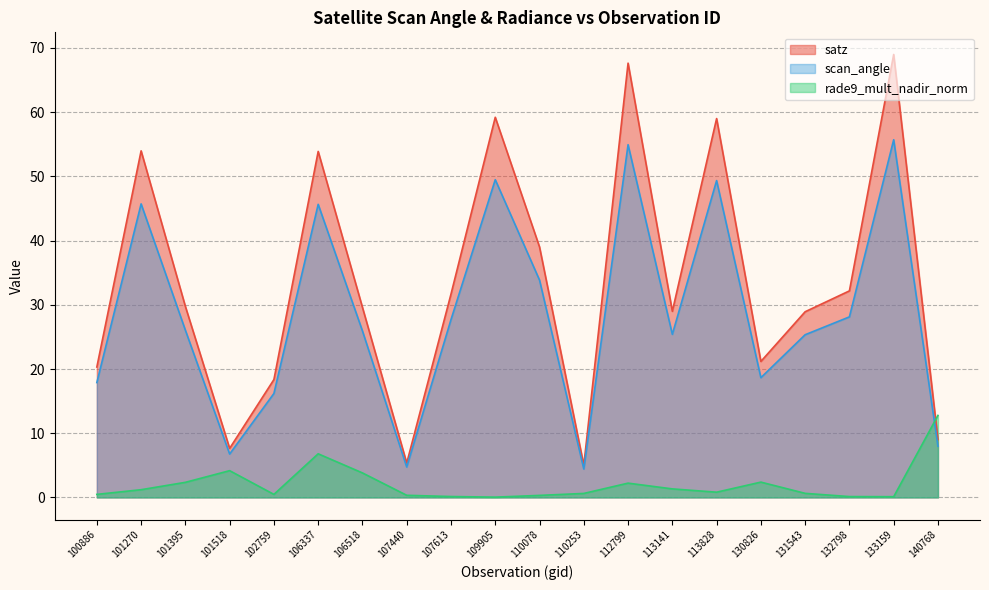

Does the chart display data point markers on the line(s)?

No